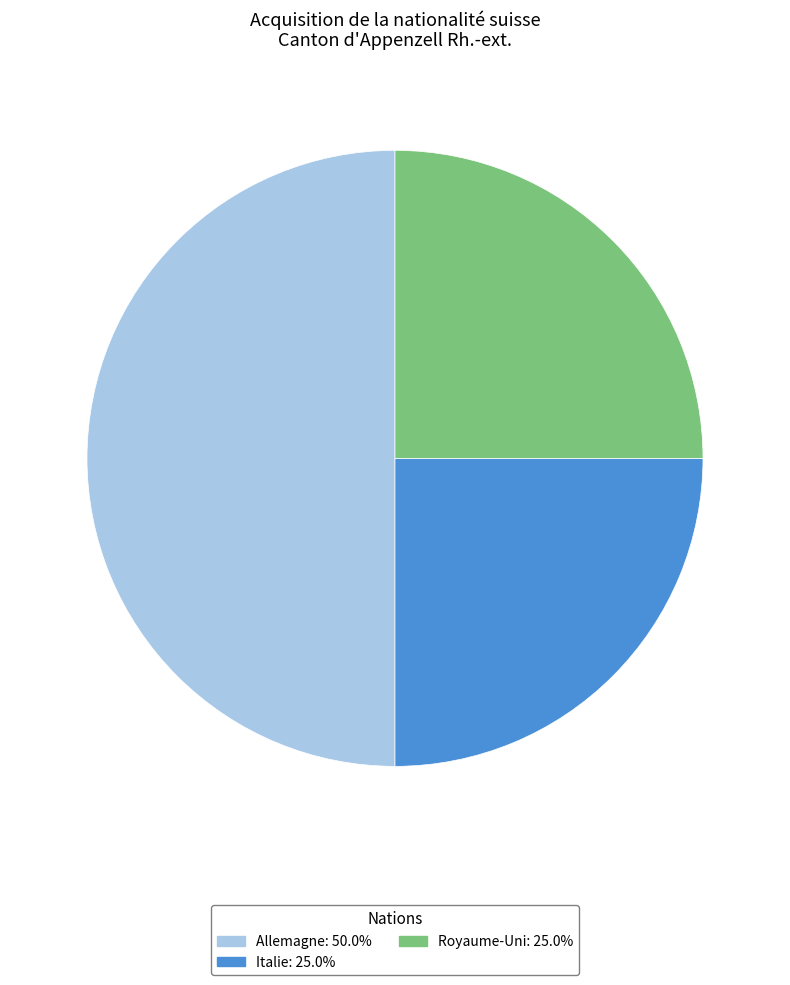

Is the sum of Italie and Allemagne greater than half?

Yes